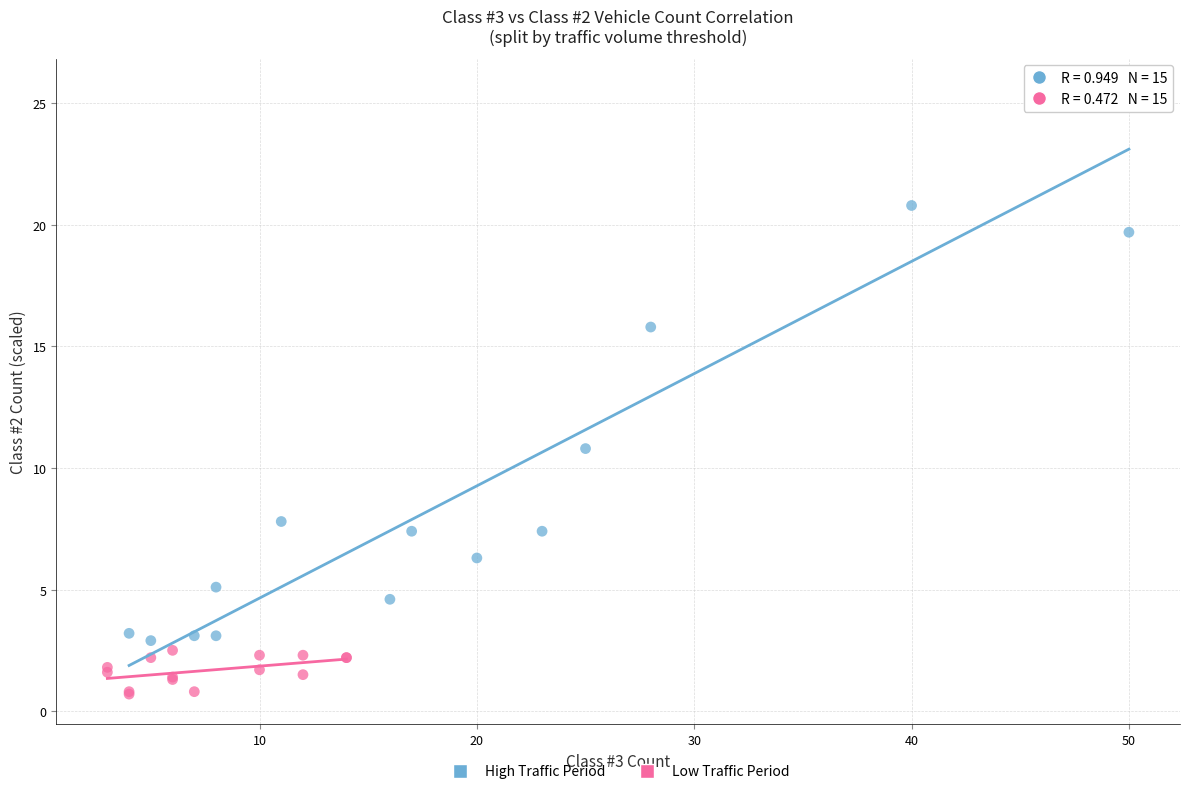

Which series has the widest spread of Y values?

High Traffic Period